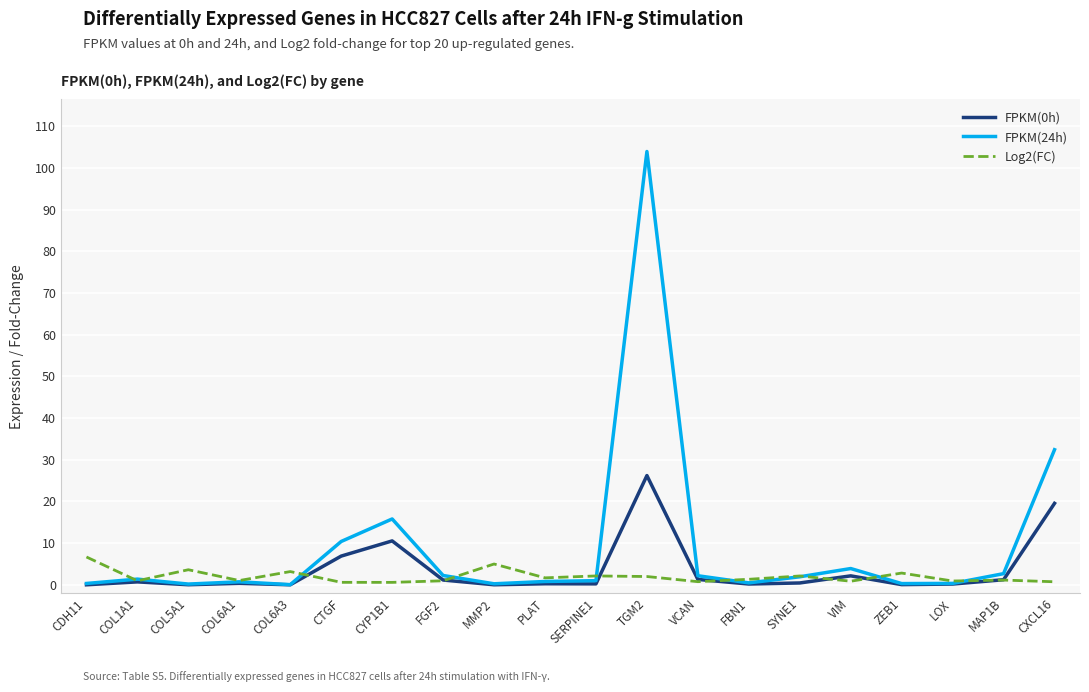

How many series are shown in this chart?

3